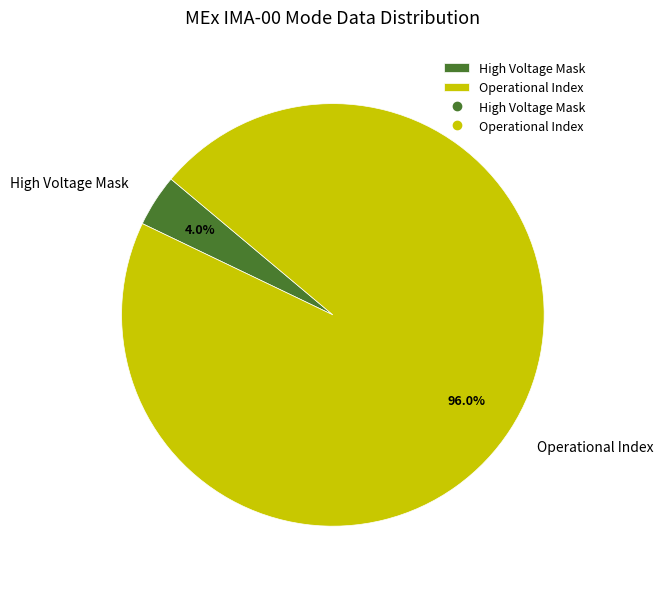

Rank the categories by value from highest to lowest.

Operational Index, High Voltage Mask